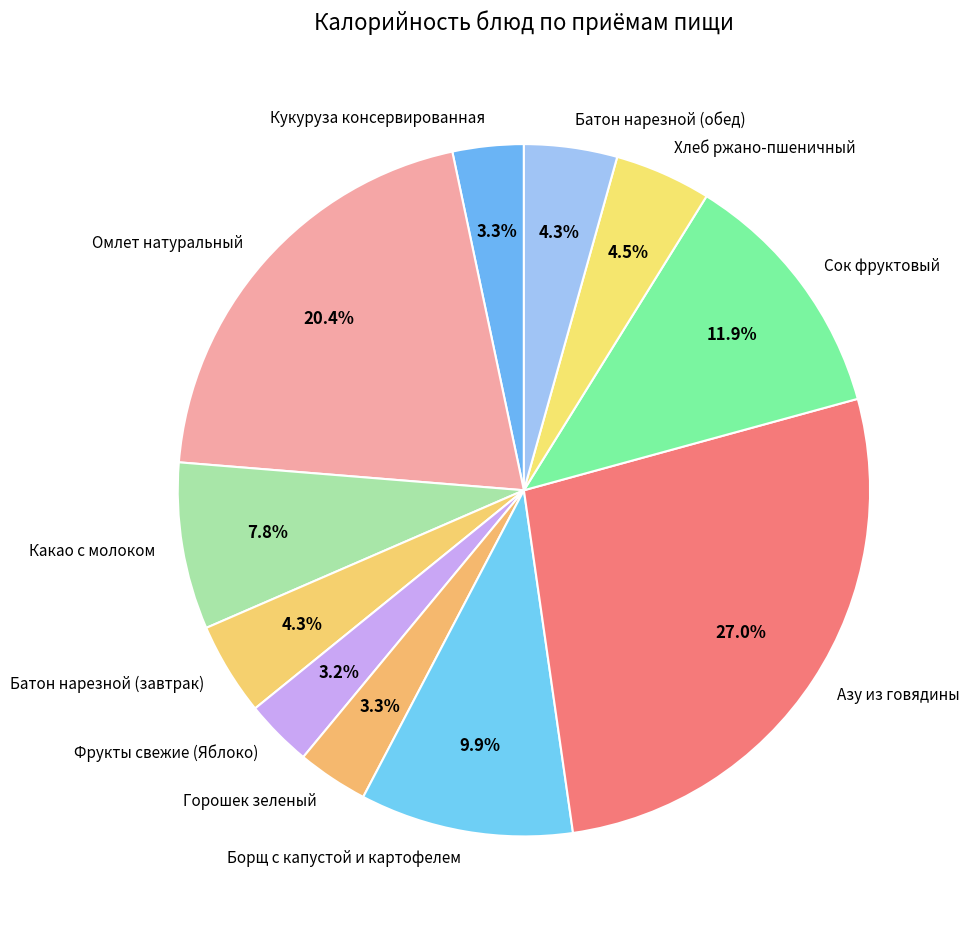

What percentage is the Батон нарезной (завтрак) slice, to the nearest percent?

4%